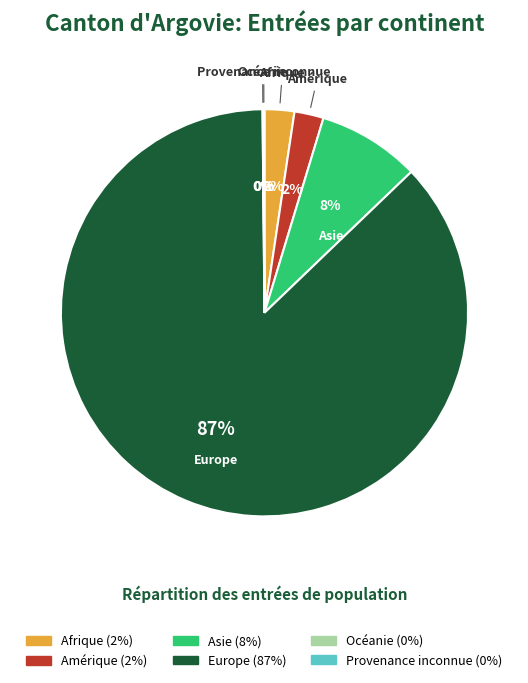

Is Europe the majority of the pie?

Yes